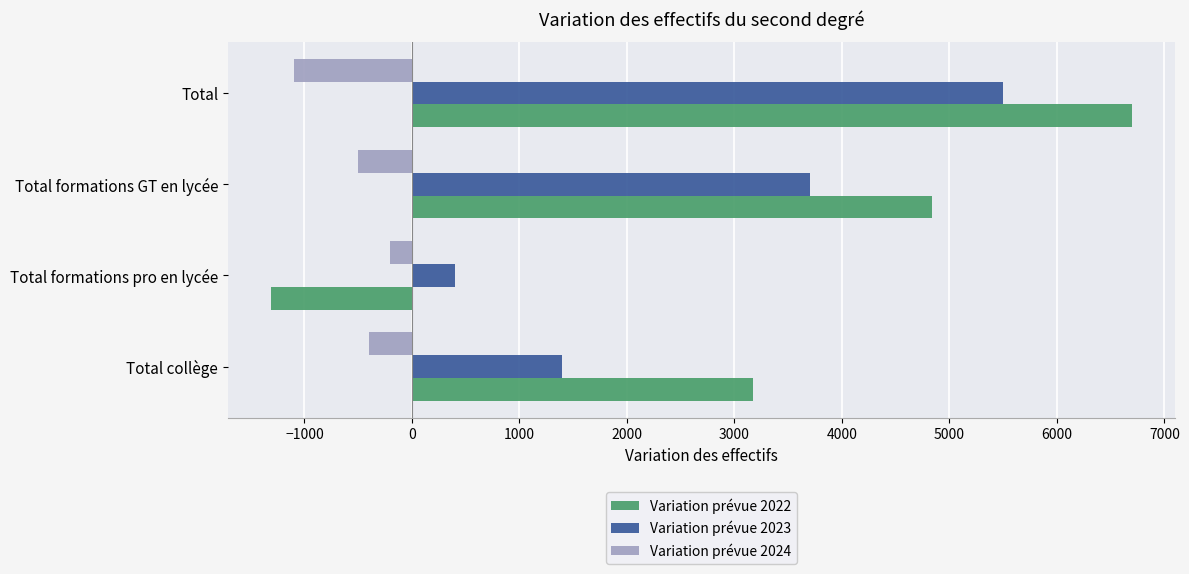

Which series has the largest range (max minus min)?

Variation prévue 2022